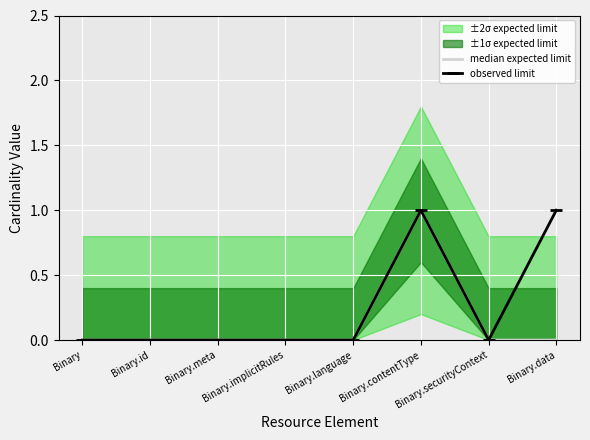

At Binary.id, list the series in order from smallest to largest.

median expected limit, observed limit